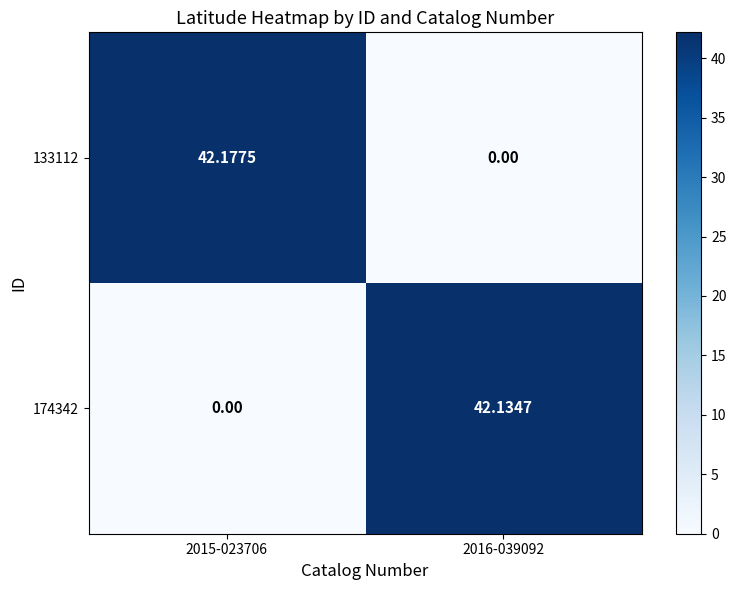

Which series has the largest total across all categories?

133112